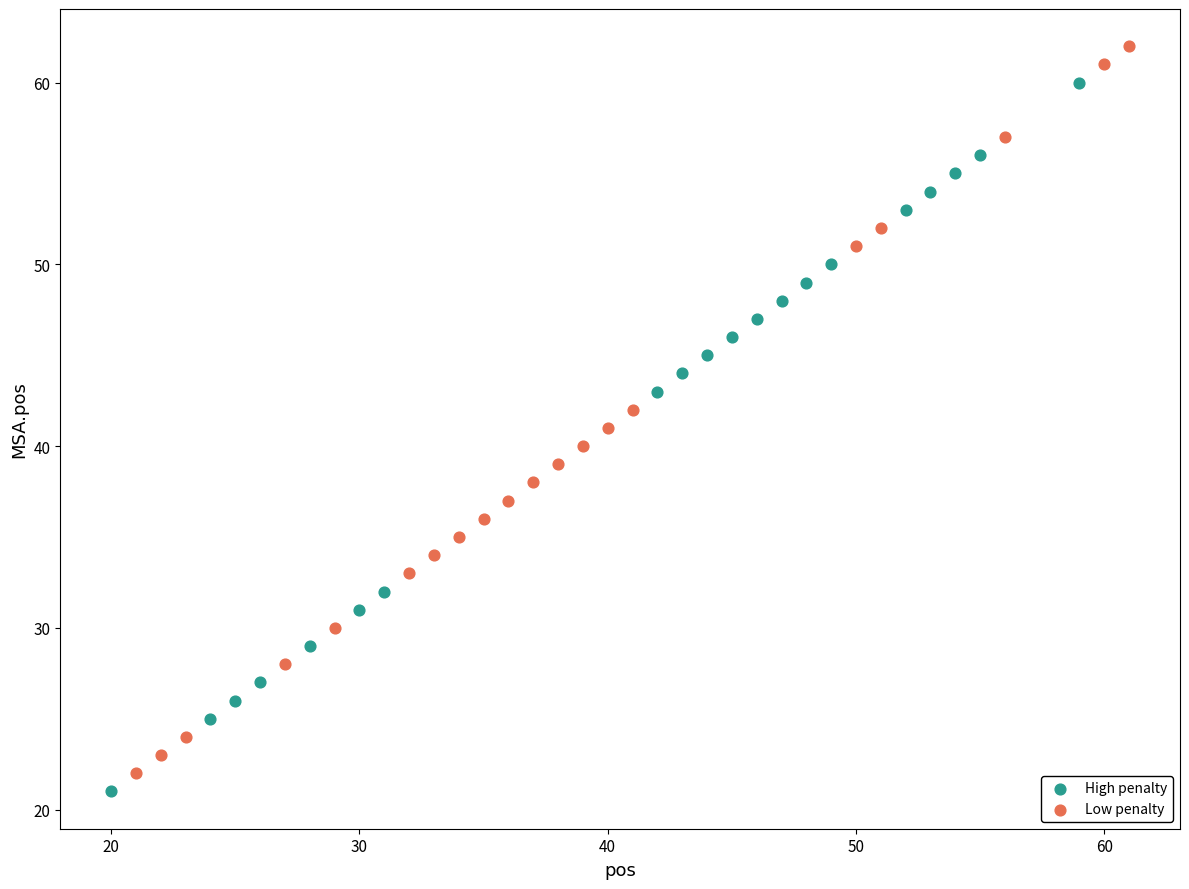

What are all the series names shown in the legend?

High penalty, Low penalty